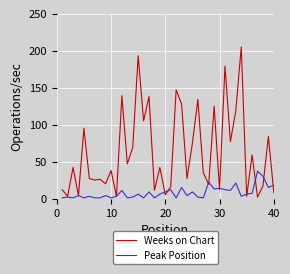

What is the average value of the Weeks on Chart series?

63